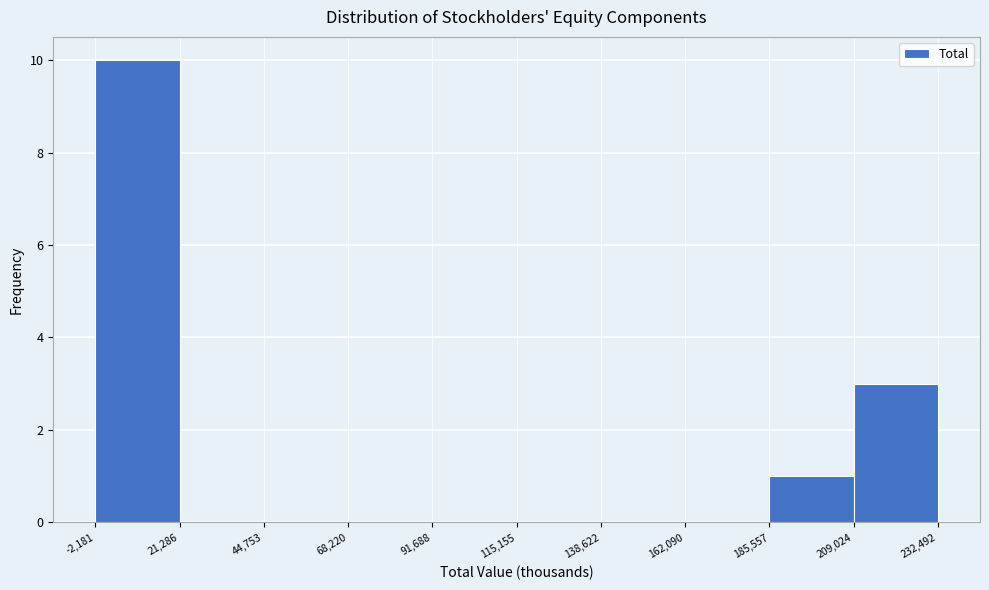

Over which range of the x-axis is the bar tallest?

-2,181 to 21,286